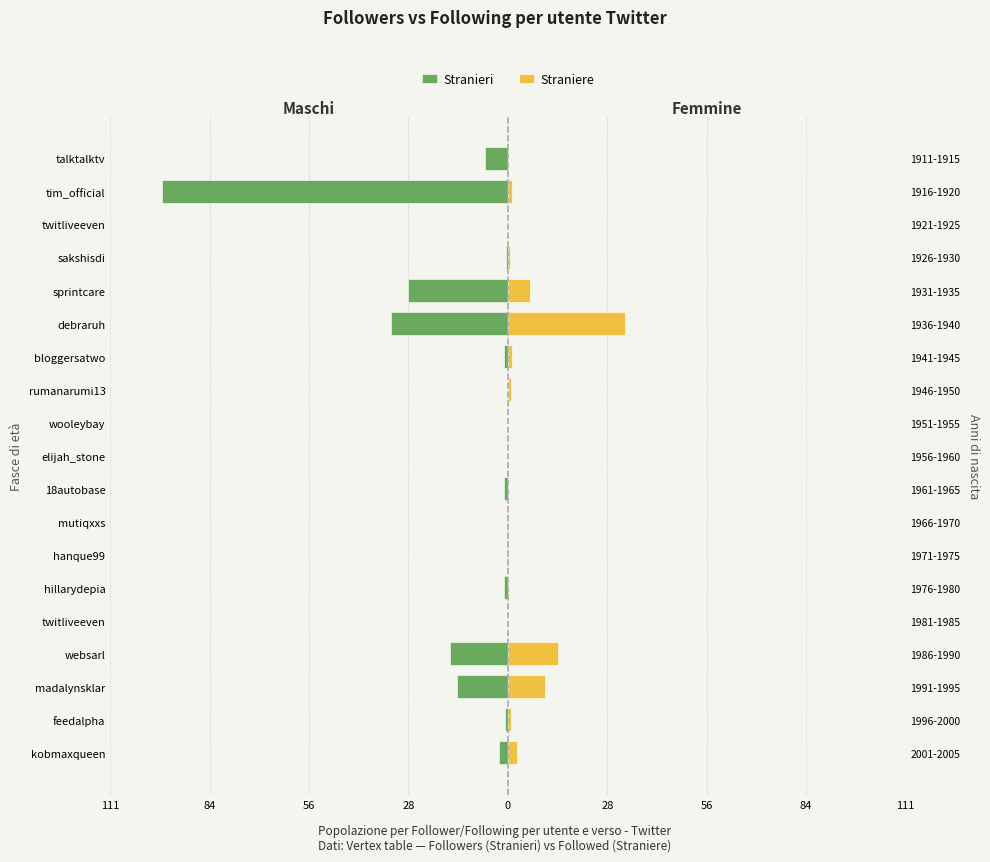

Reading right to left, list all the values displayed in this chart.

Stranieri: -6.4	-96.8	-0.1	-0.5	-27.8	-32.8	-1.0	-0.1	-0.0	-0.0	-1.0	-0.1	-0.2	-1.0	-0.1	-16.1	-14.2	-0.8	-2.4
Straniere: 0.2	1.1	0.0	0.6	6.2	32.8	1.1	1.0	0.0	0.0	0.0	0.1	0.2	0.3	0.0	14.1	10.3	0.8	2.6